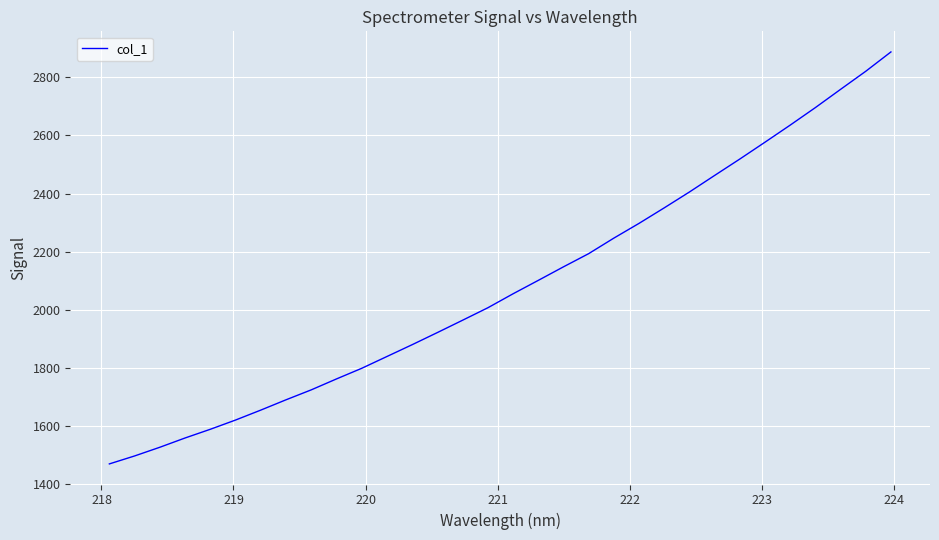

How many lines are shown in the chart?

1